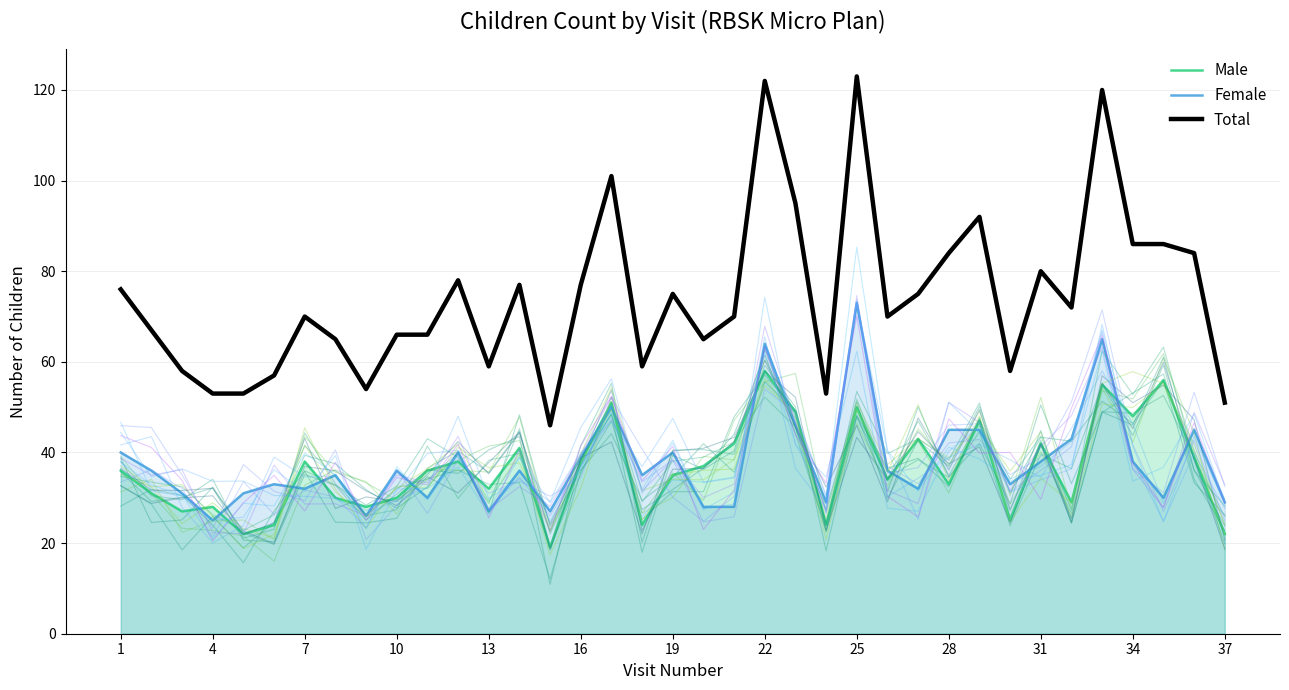

The Female series shows 14 at 4. True or false?

False